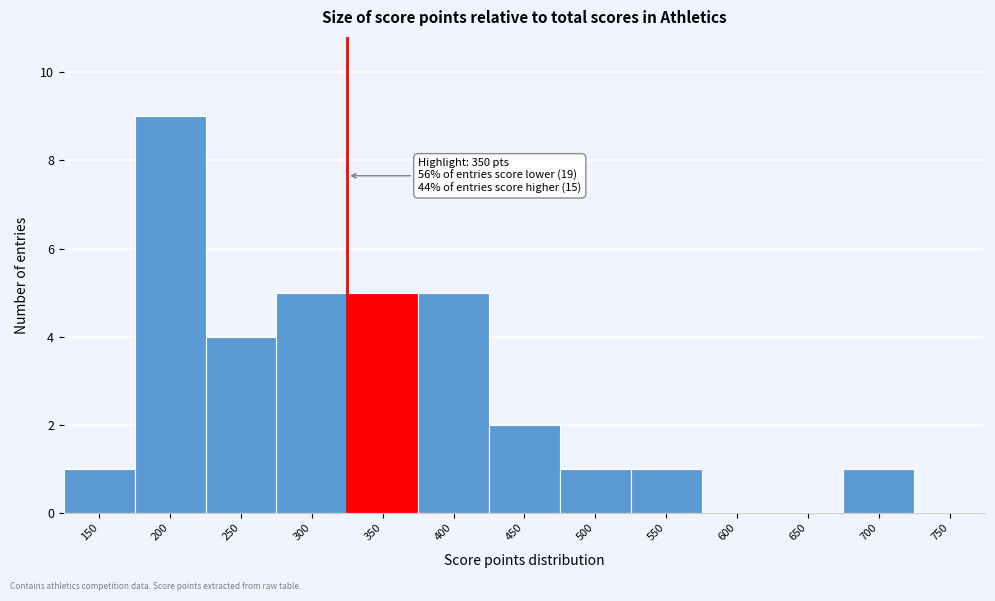

What is the change in value from 650 to 700?

+1